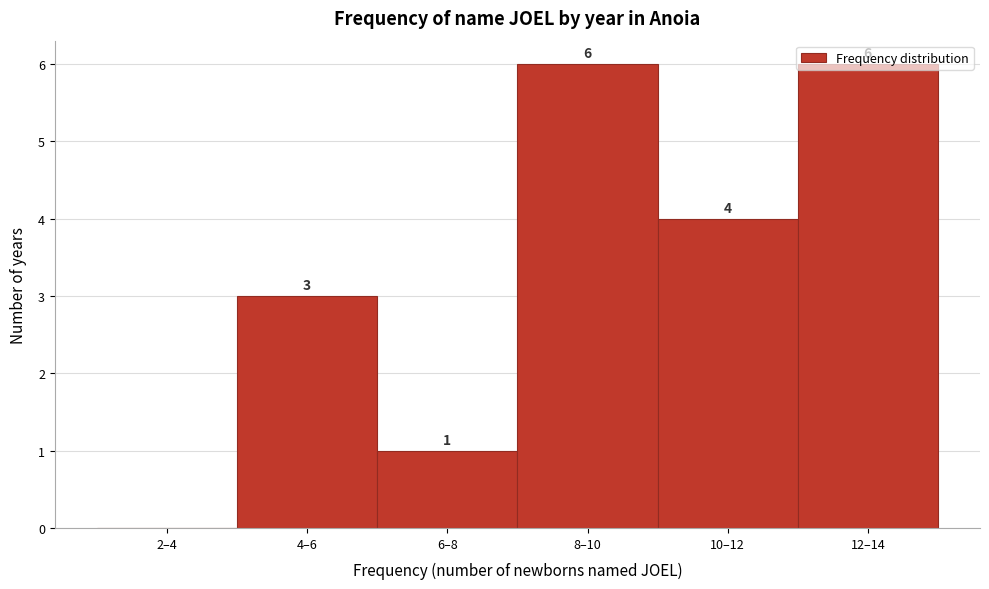

What is the sum of the values at 4–6 and 10–12?

7